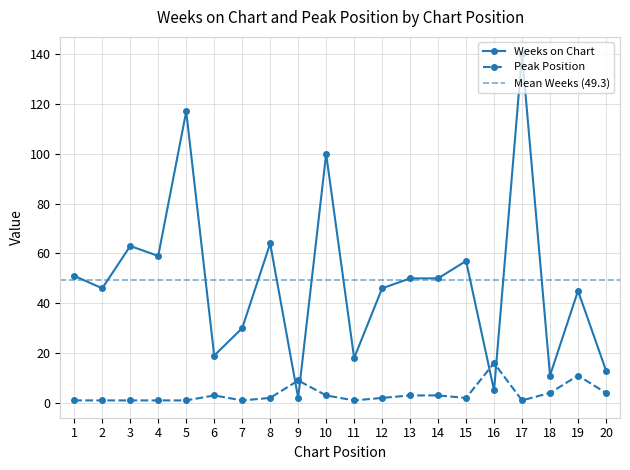

Is this an area chart (filled region under the line)?

No